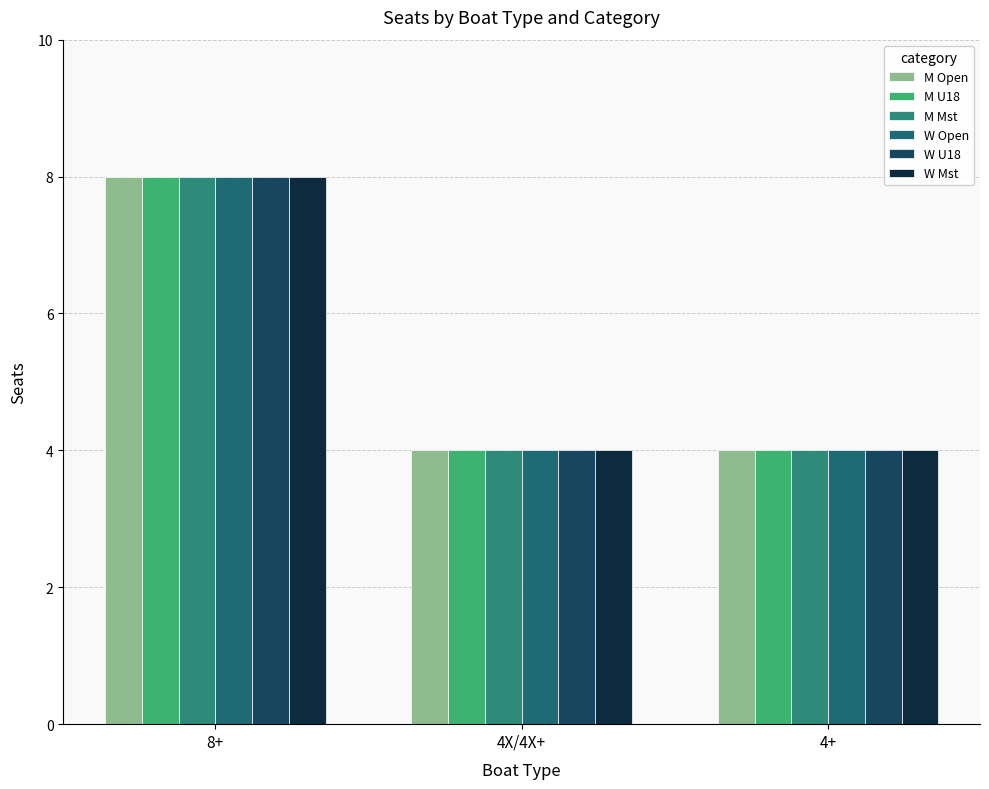

What is the label of the 3rd bar from the right?

8+